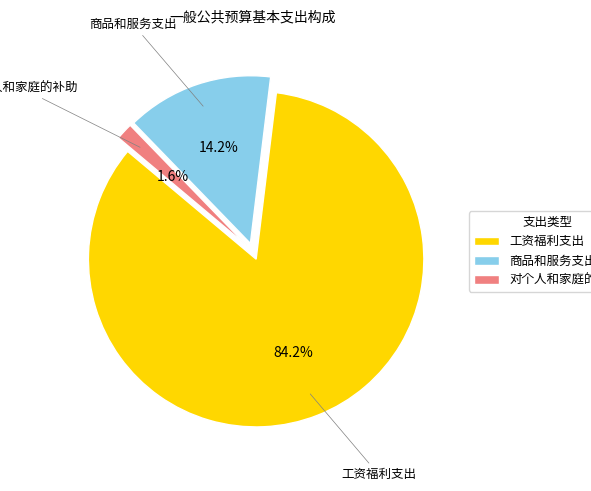

Do 商品和服务支出 and 工资福利支出 together represent more than half of the pie?

Yes